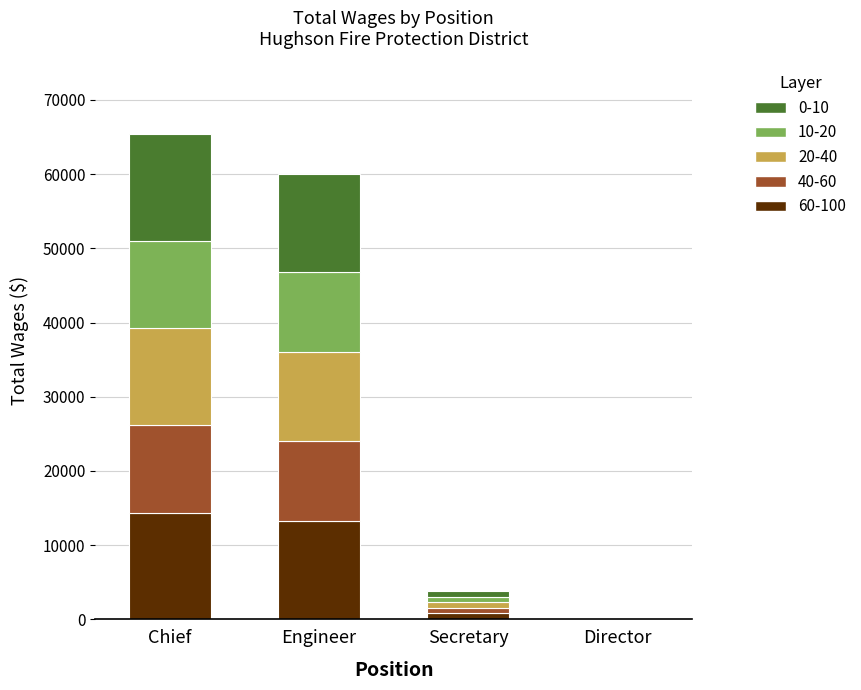

Are the bars horizontal?

No